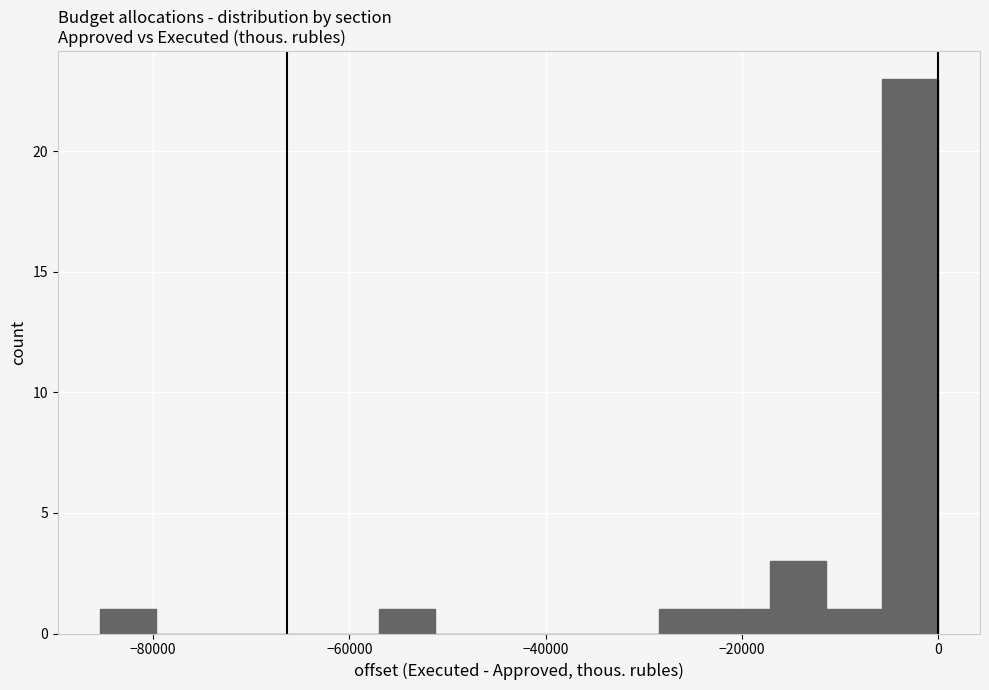

Around what value on the x-axis is the tallest bar? Give the approximate position of its centre, as read against the axis.

-2000